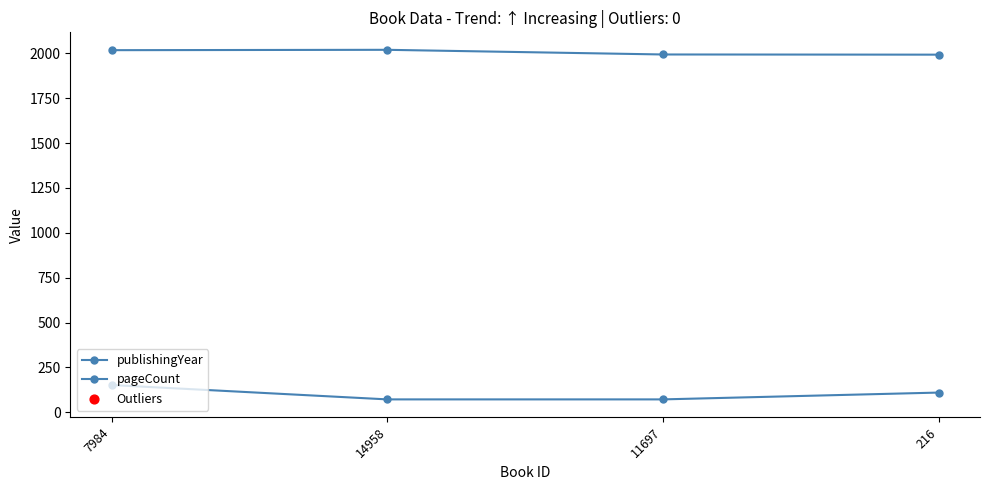

At how many categories does at least one series exceed 922?

4